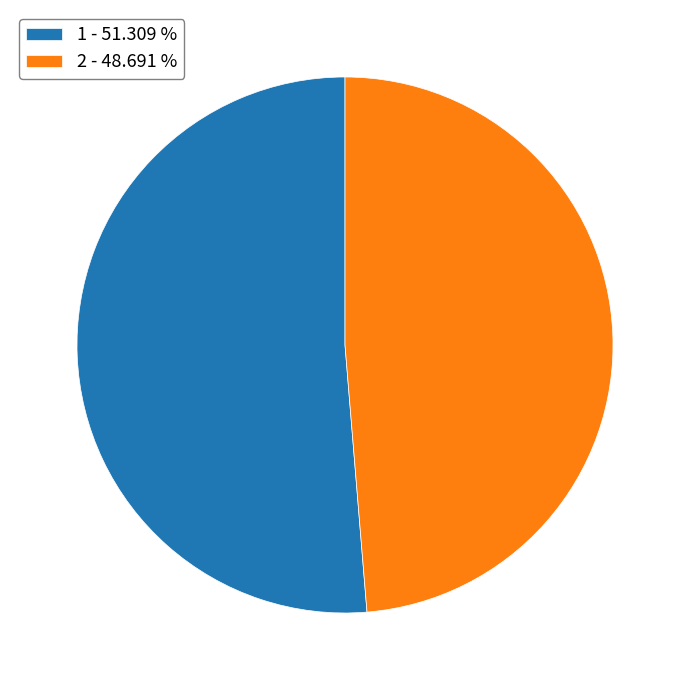

True or false: 1 accounts for 51% of the total.

True